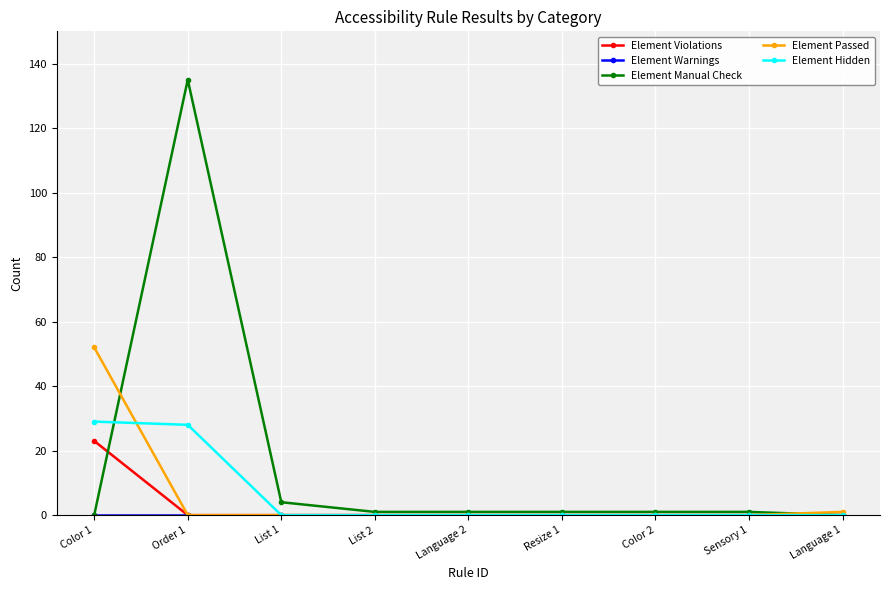

How many distinct data groups are displayed?

5